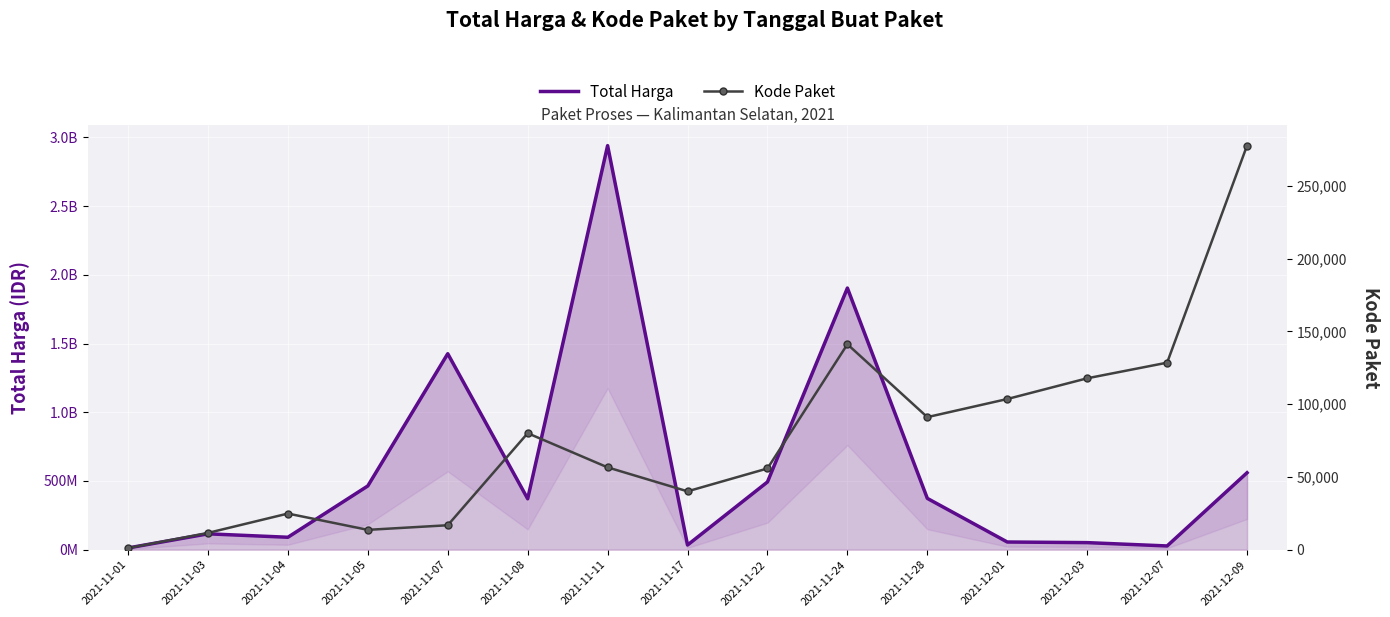

What is the total value across all series at 2021-11-03?

115672816